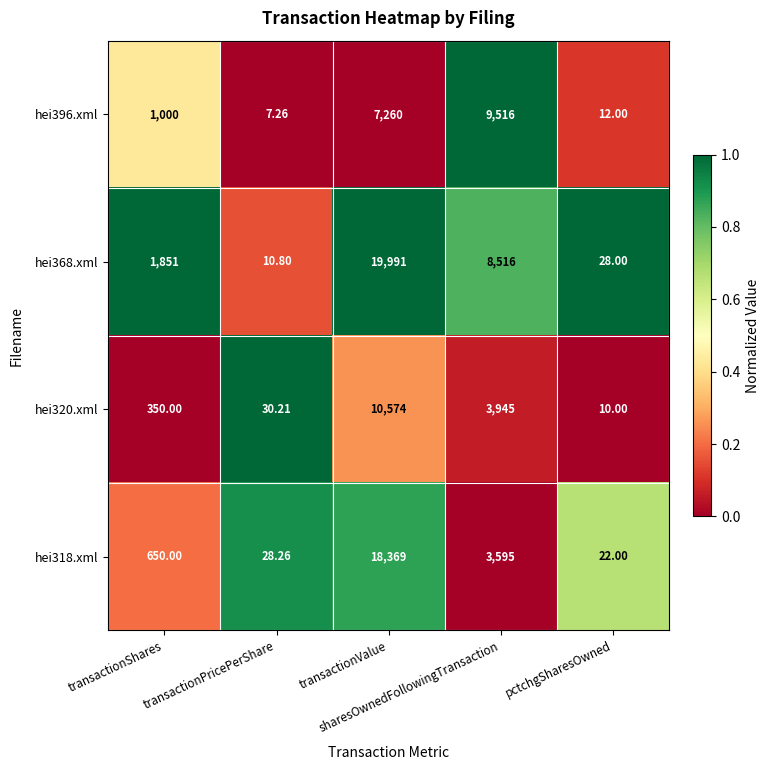

At transactionValue, list the series in order from largest to smallest.

hei368.xml, hei318.xml, hei320.xml, hei396.xml